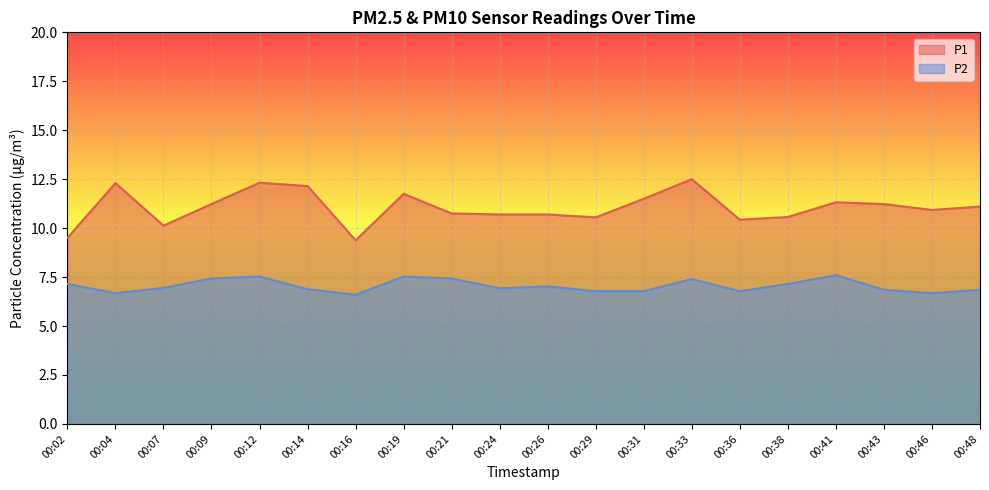

True or false: P2 has a value of 6.7 at 00:04.

True